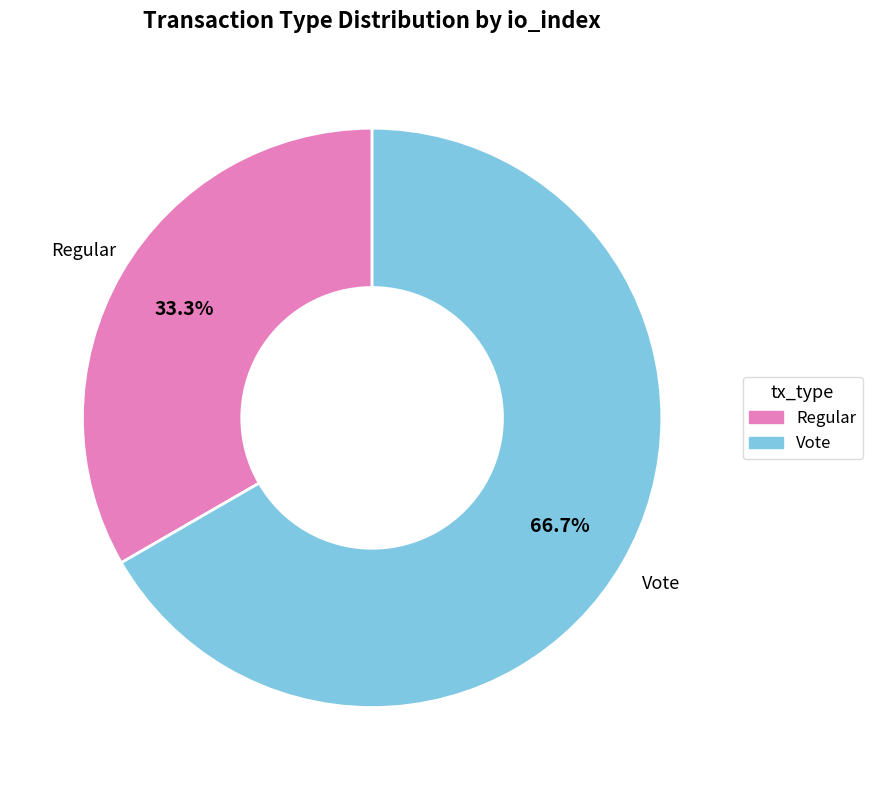

Which has a higher value, Vote or Regular?

Vote